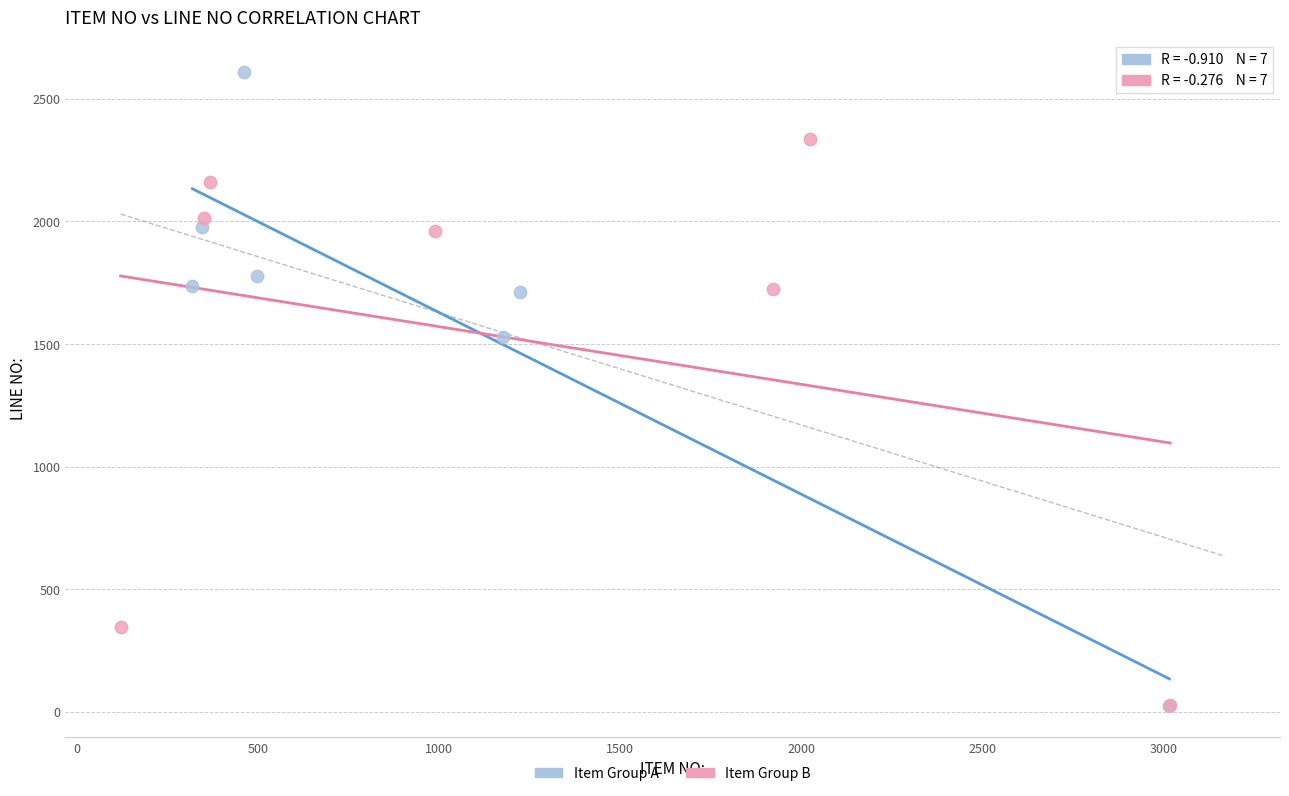

Which series has the largest Y range (max minus min)?

Item Group A